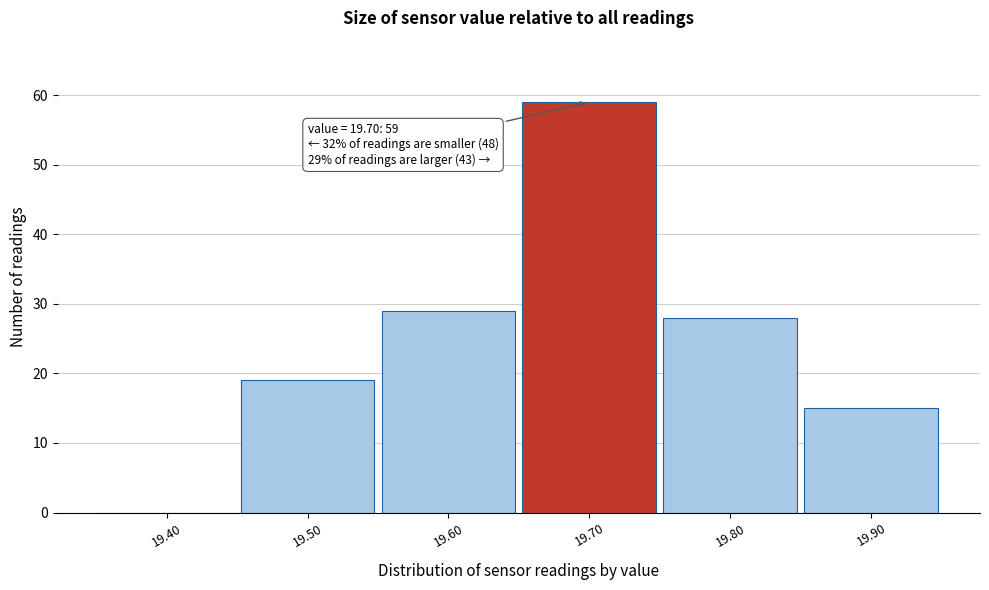

Reading left to right, transcribe all the data shown in this chart.

19.40=0	19.50=19	19.60=29	19.70=59	19.80=28	19.90=15